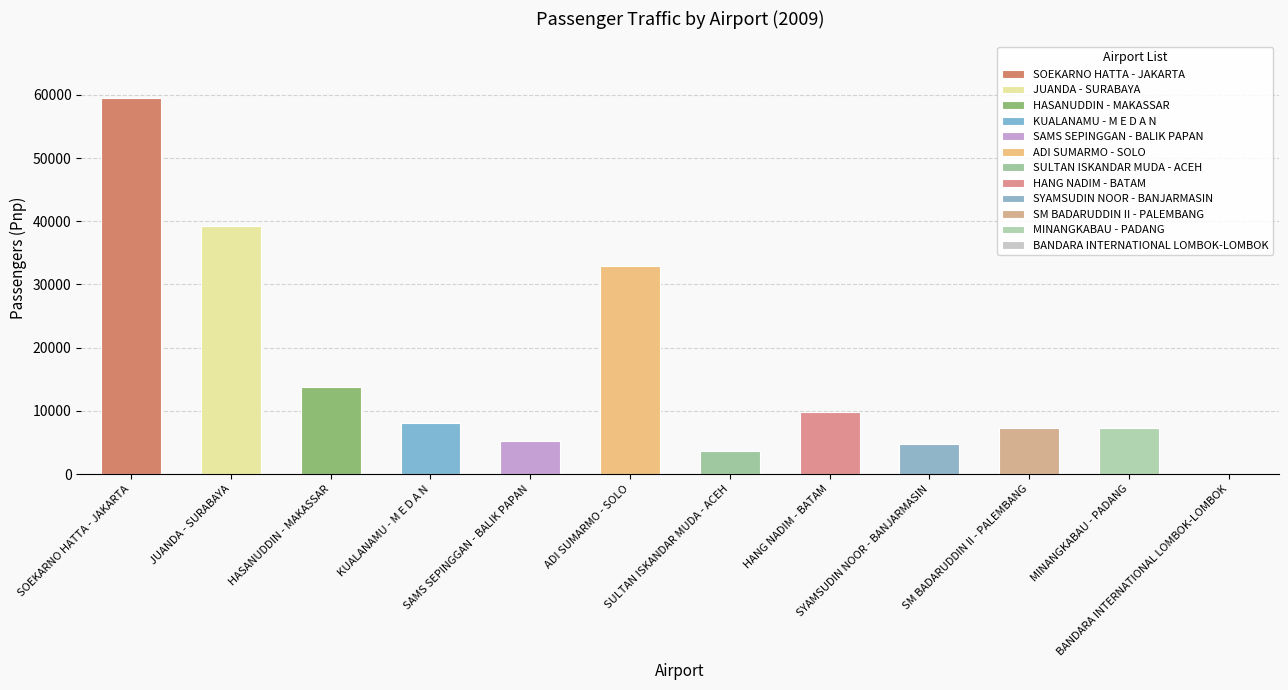

What is the difference between the values at SYAMSUDIN NOOR - BANJARMASIN and SAMS SEPINGGAN - BALIK PAPAN?

469